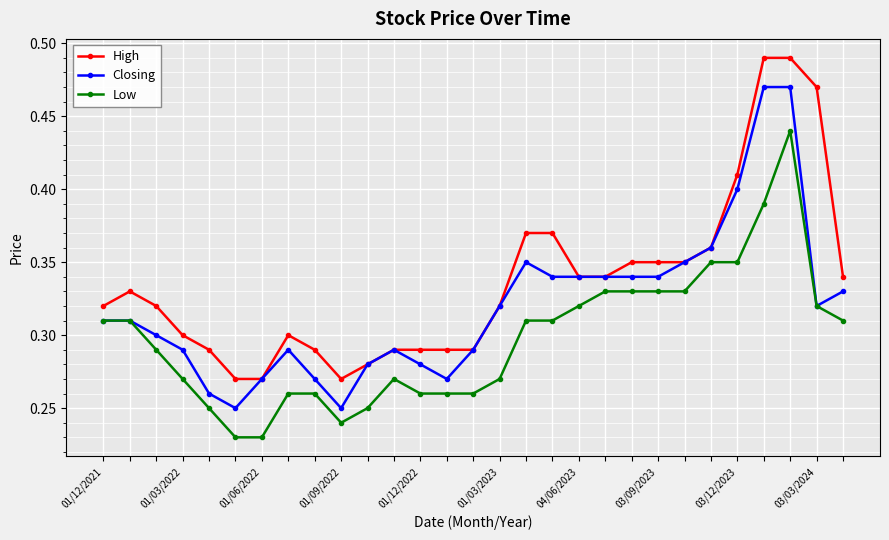

What are all the series names shown in the legend?

High, Closing, Low